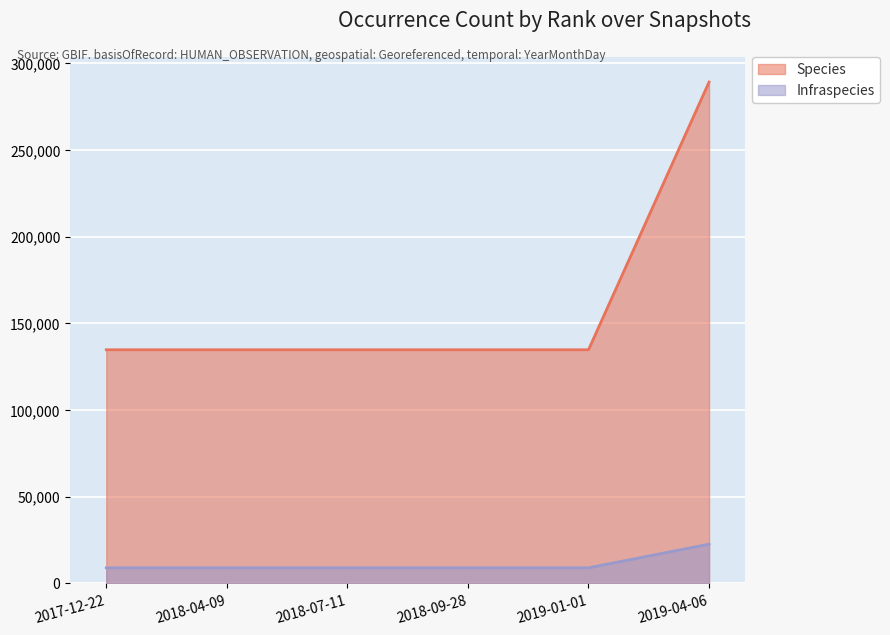

The Species series shows 134741 at 2019-01-01. True or false?

True